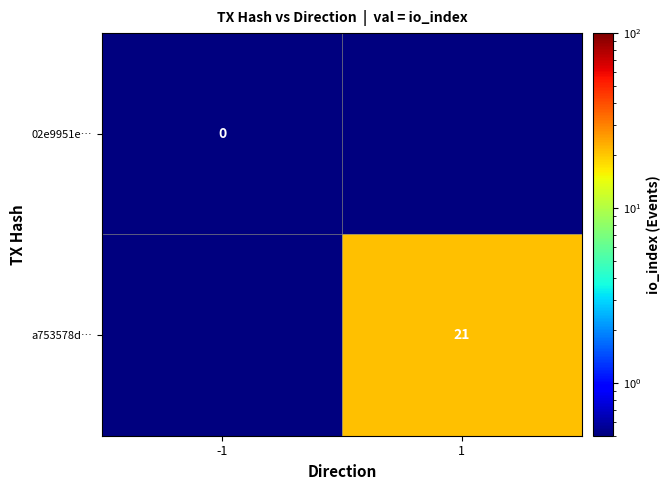

The value of a753578d… at 1 is 9.2. True or false?

False